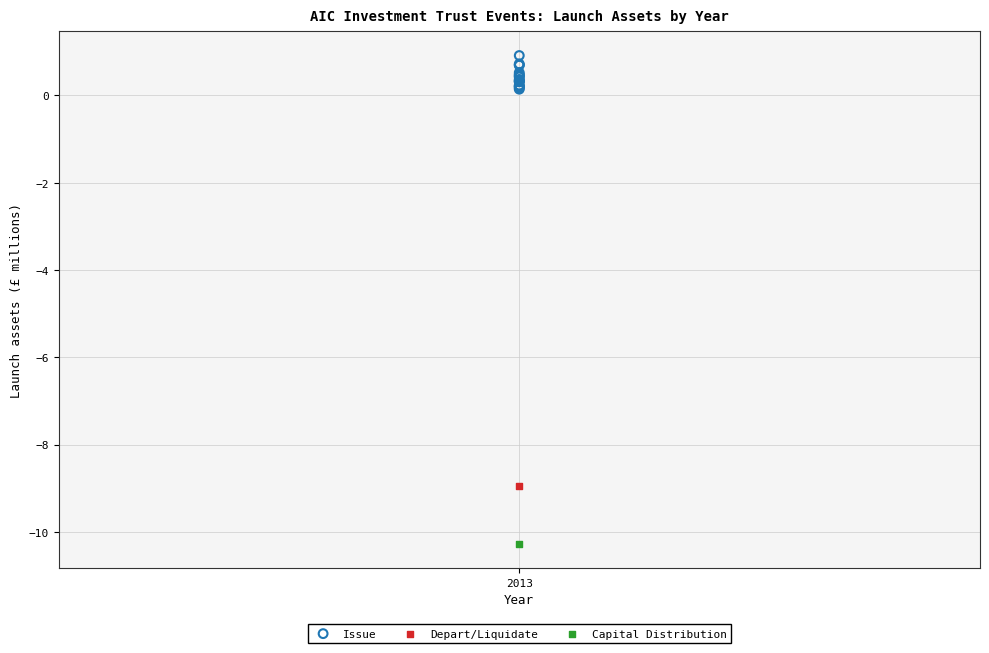

What are all the series names shown in the legend?

Issue, Depart/Liquidate, Capital Distribution